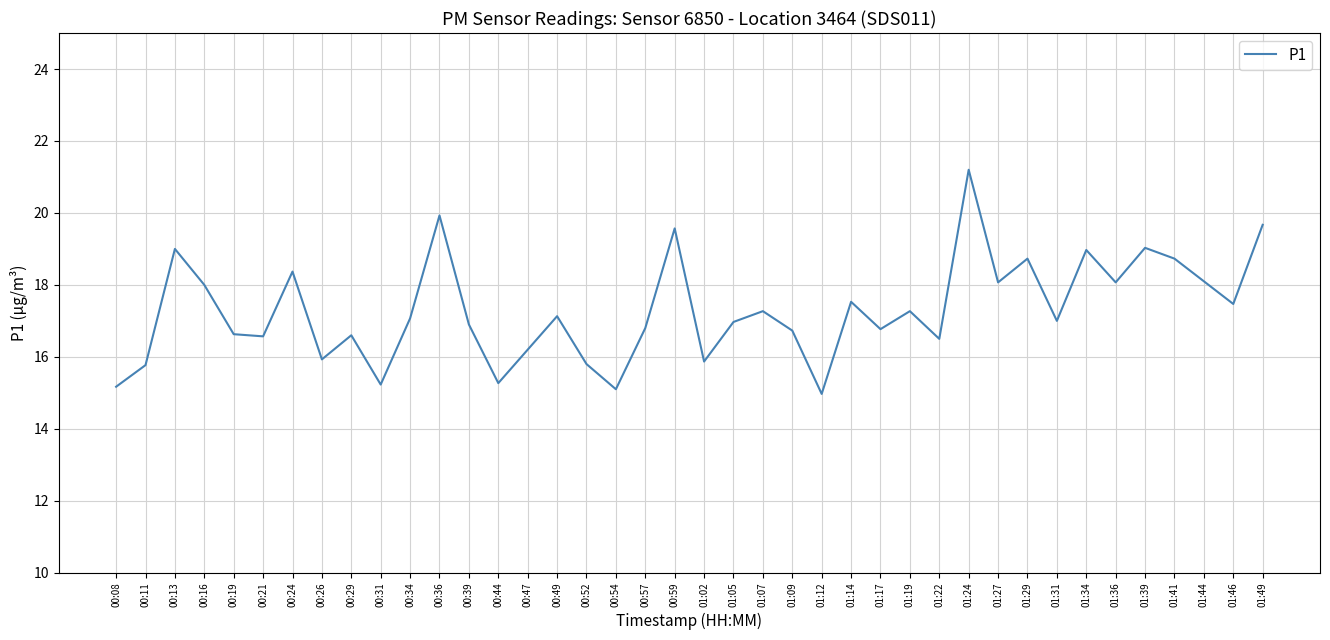

What position from the left is 00:24?

7